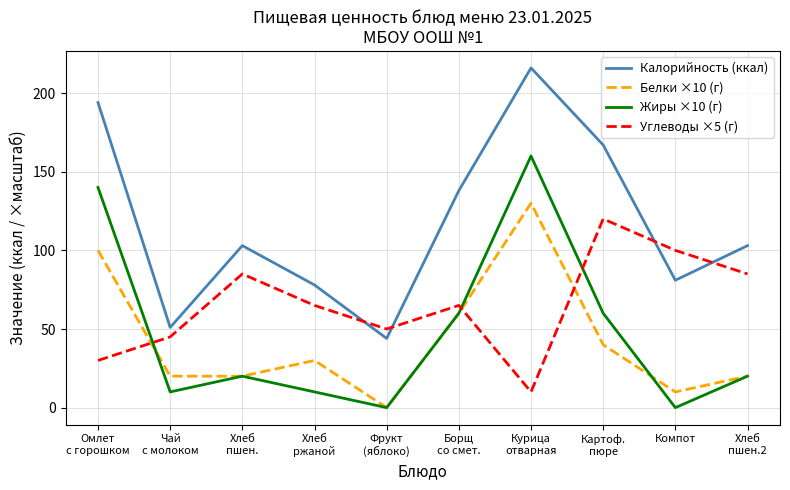

What is the difference between the highest and lowest values at Компот?

100